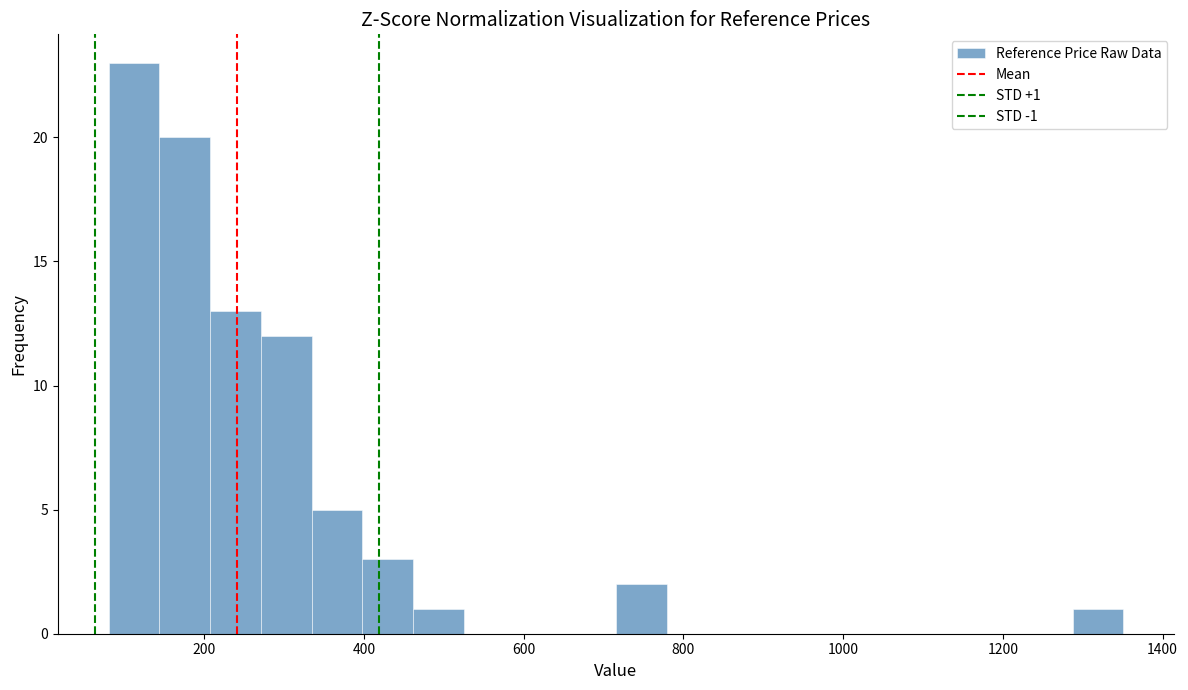

Around what value on the x-axis is the tallest bar? Give the approximate position of its centre, as read against the axis.

120